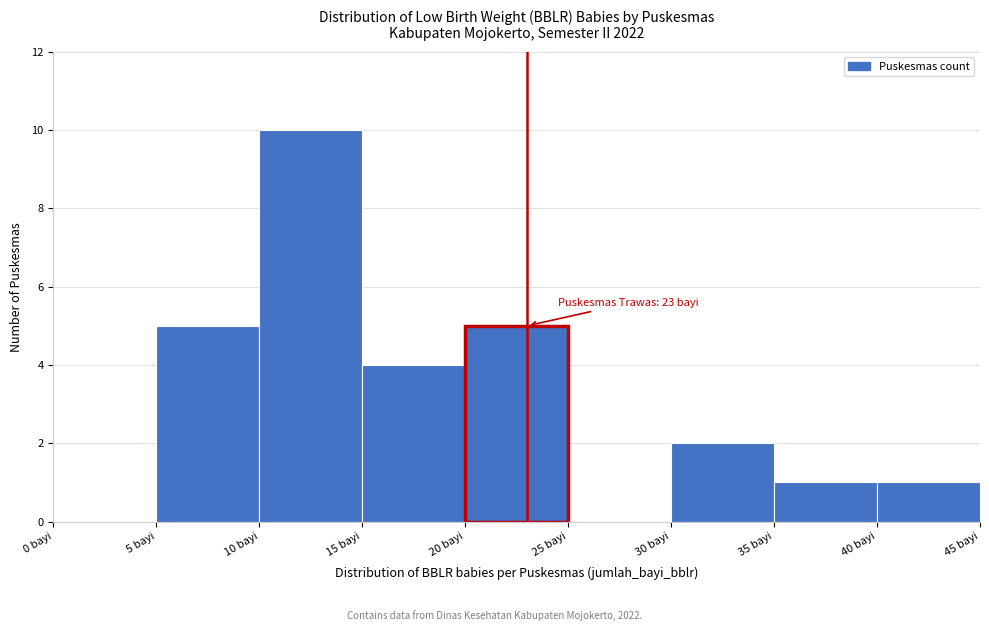

Over which range of the x-axis is the bar tallest?

10 to 15